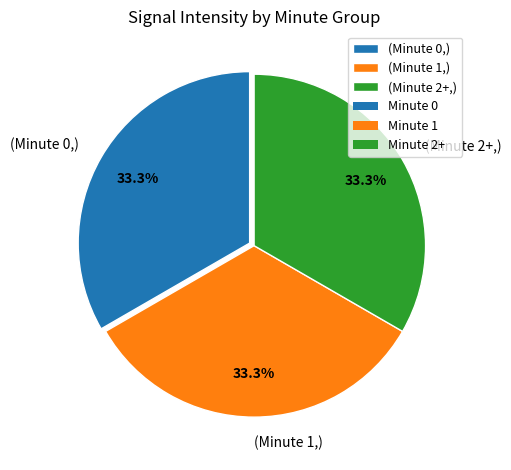

What percentage is NOT represented by (Minute 2+,)?

66.7%